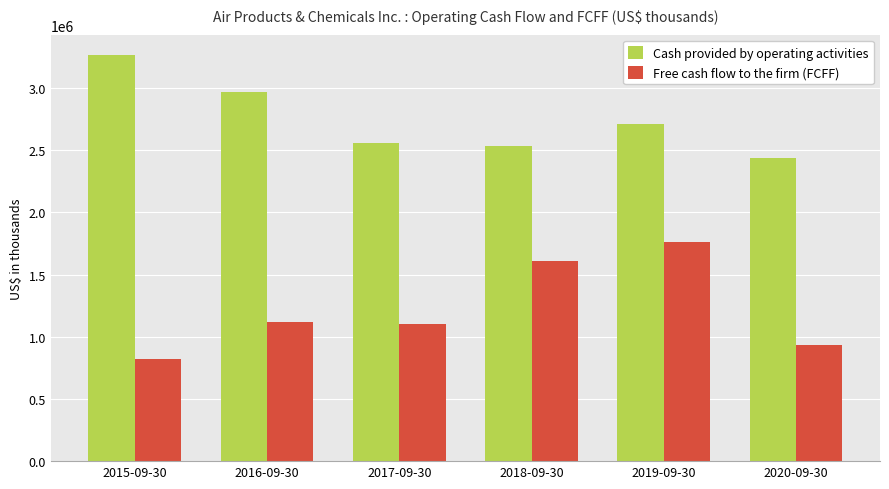

Where is Cash provided by operating activities nearest to the value 2851250?

2016-09-30